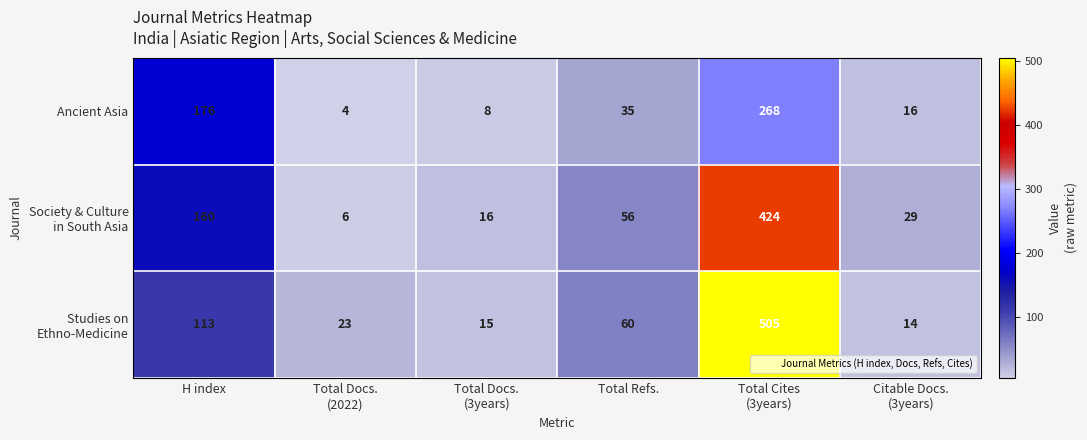

At which label does Ancient Asia first exceed 35?

H index